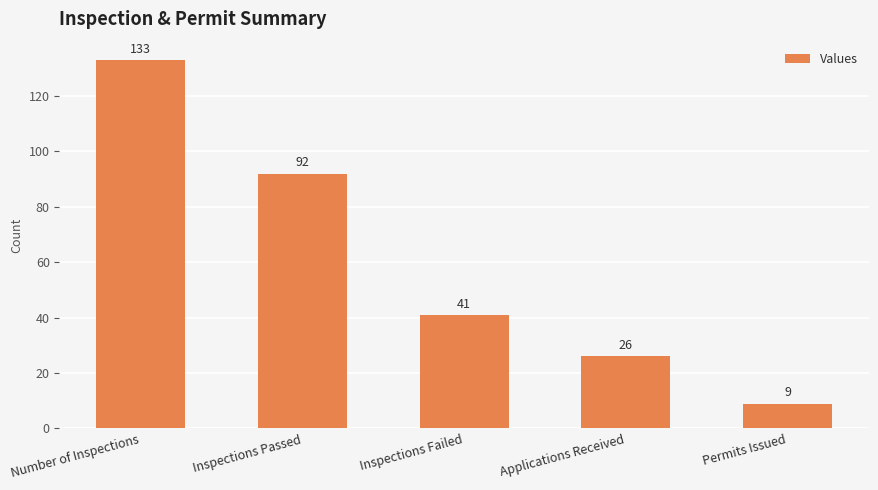

What is the change in value from Number of Inspections to Applications Received?

-107